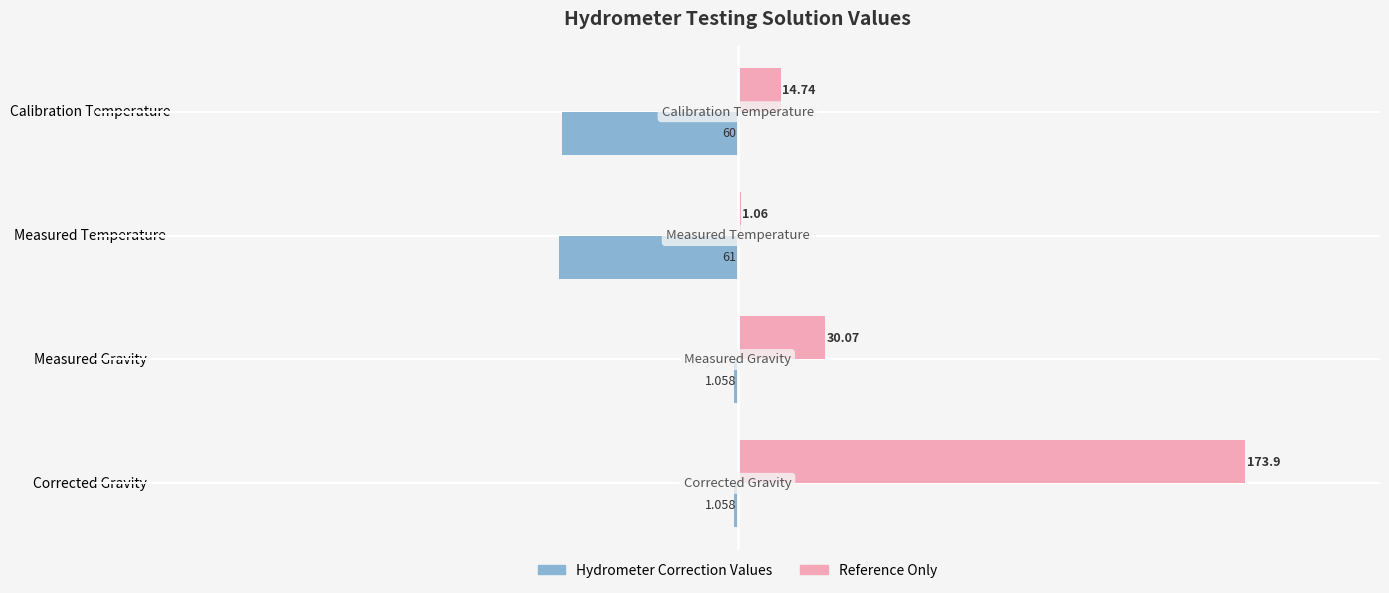

Which category has the highest value across all series?

Corrected Gravity